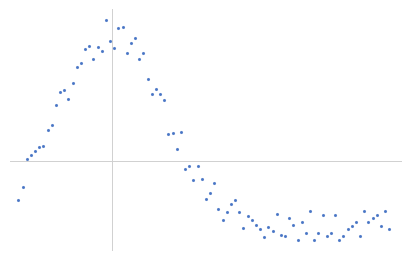

Is this an area chart (filled region under the line)?

No